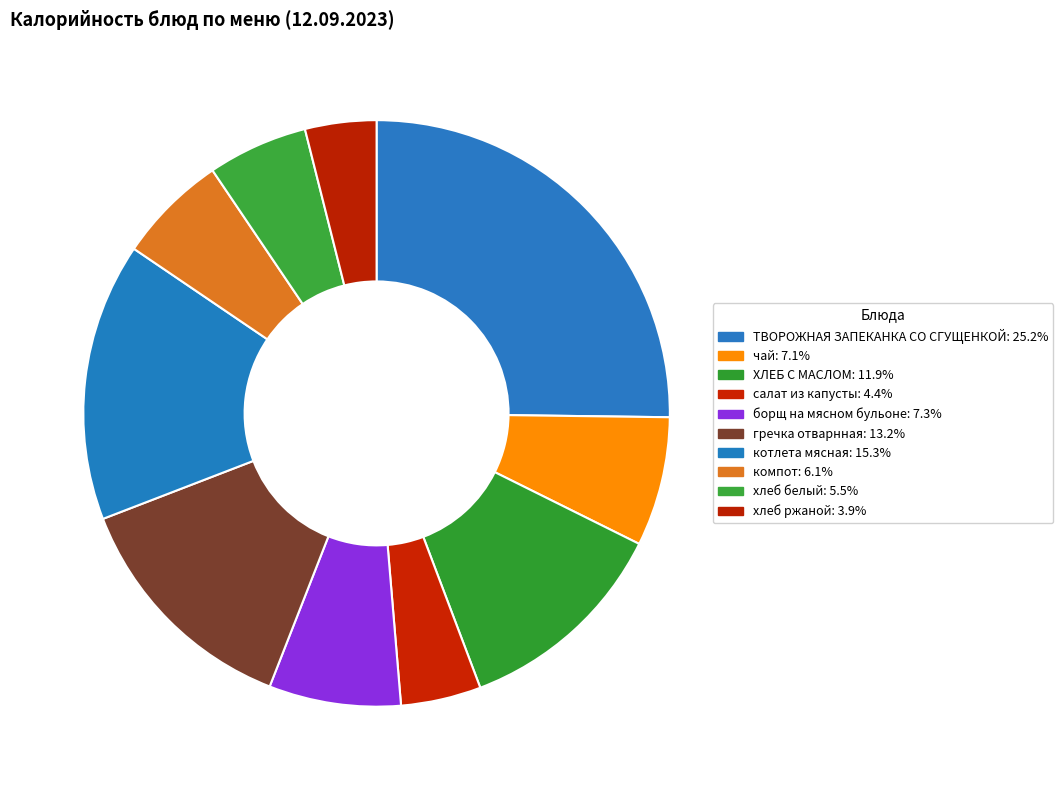

Combined, do хлеб ржаной and гречка отварнная account for over 50%?

No